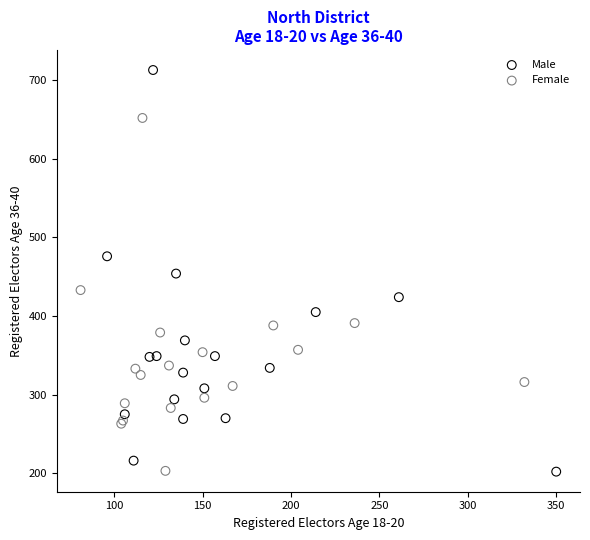

Which series has the widest spread of Y values?

Male